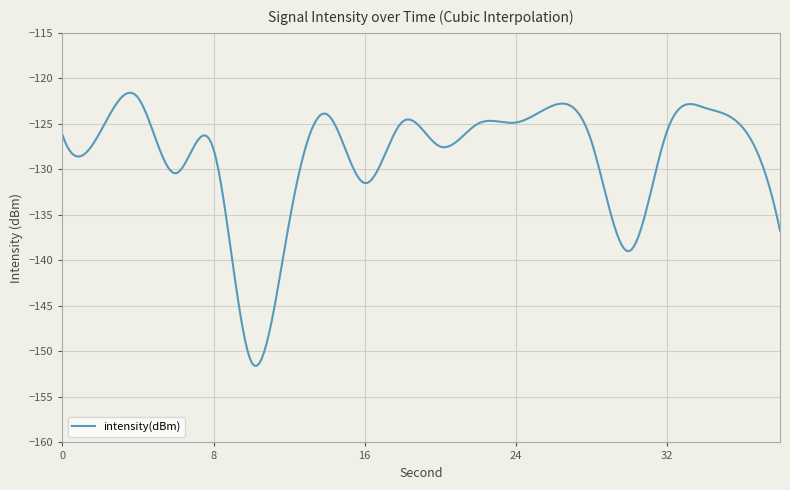

What is the maximum value shown in the chart?

-121.6